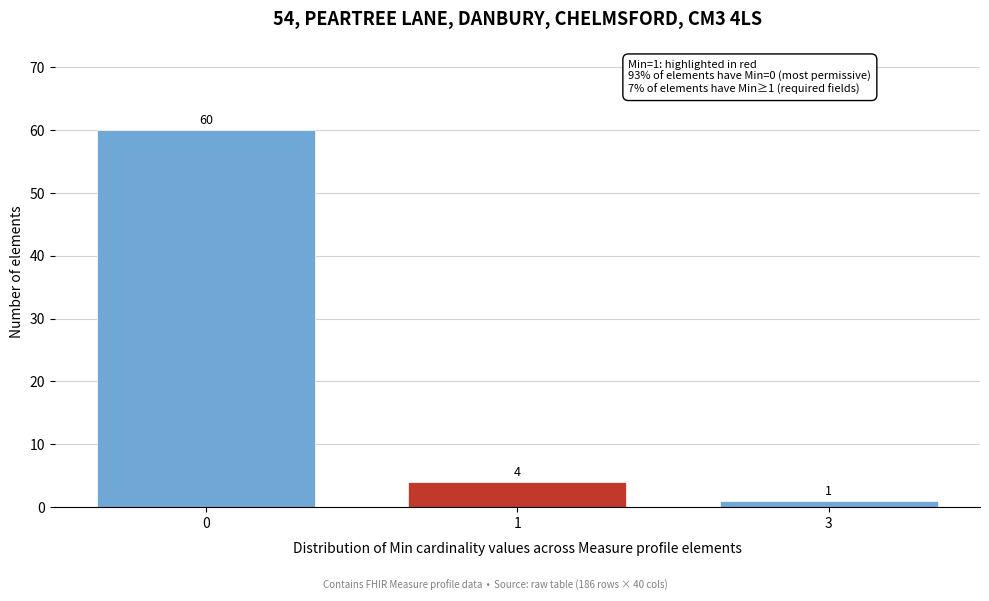

Reading right to left, transcribe all the data shown in this chart.

3=1	1=4	0=60